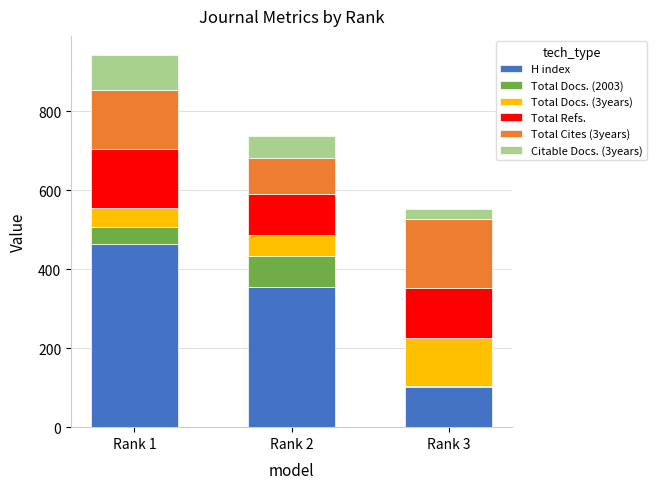

What is the minimum value for H index?

101